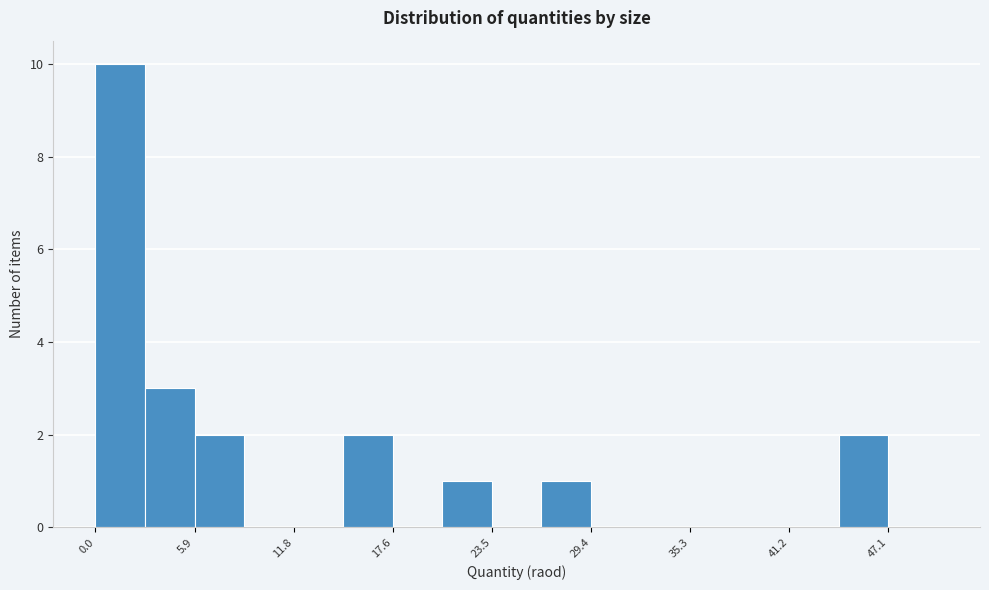

Around what value on the x-axis is the tallest bar? Give the approximate position of its centre, as read against the axis.

1